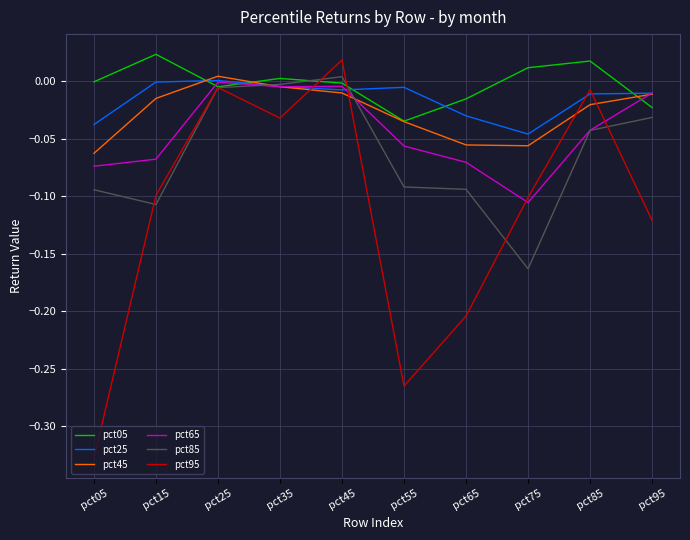

Between which two adjacent categories do pct05 and pct25 first intersect?

pct15 and pct25